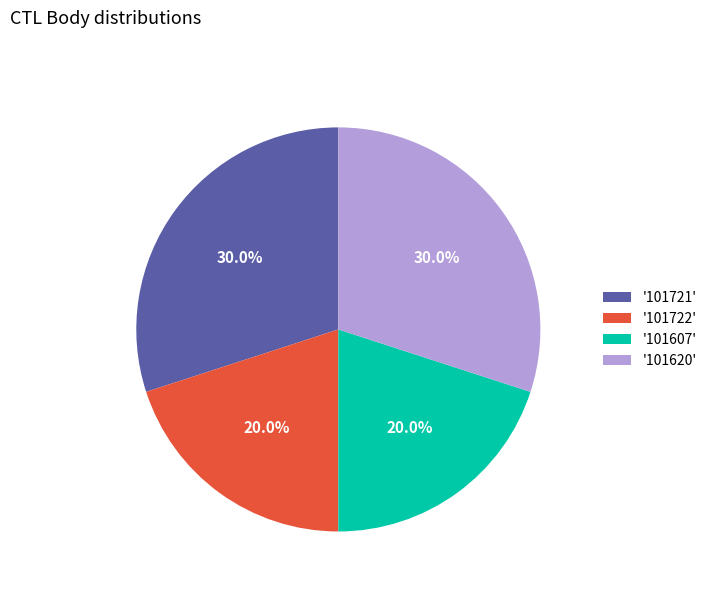

Do '101607' and '101722' together represent more than half of the pie?

No